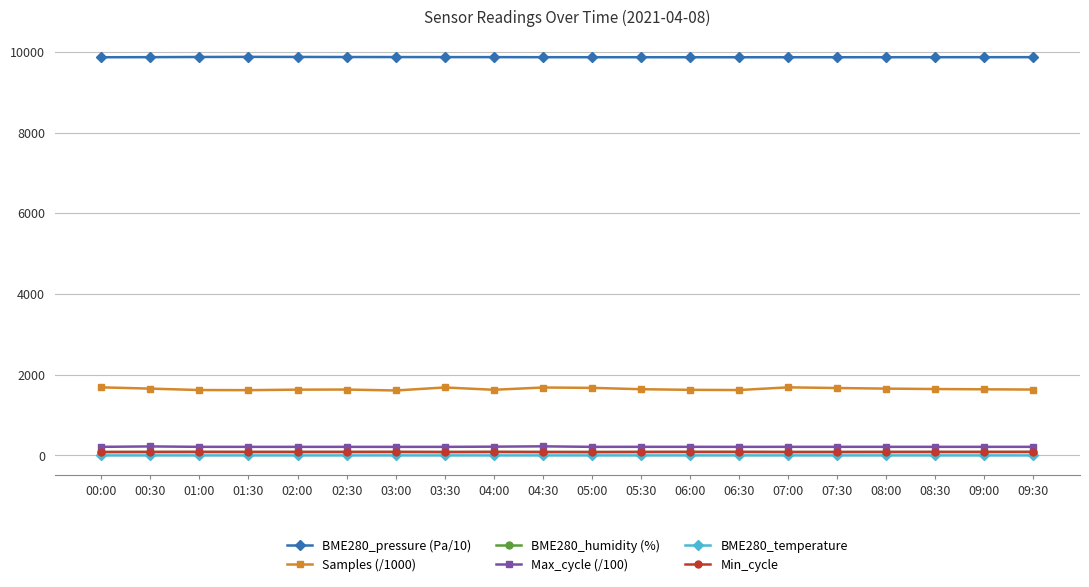

What is the label of the 1st point from the left?

00:00